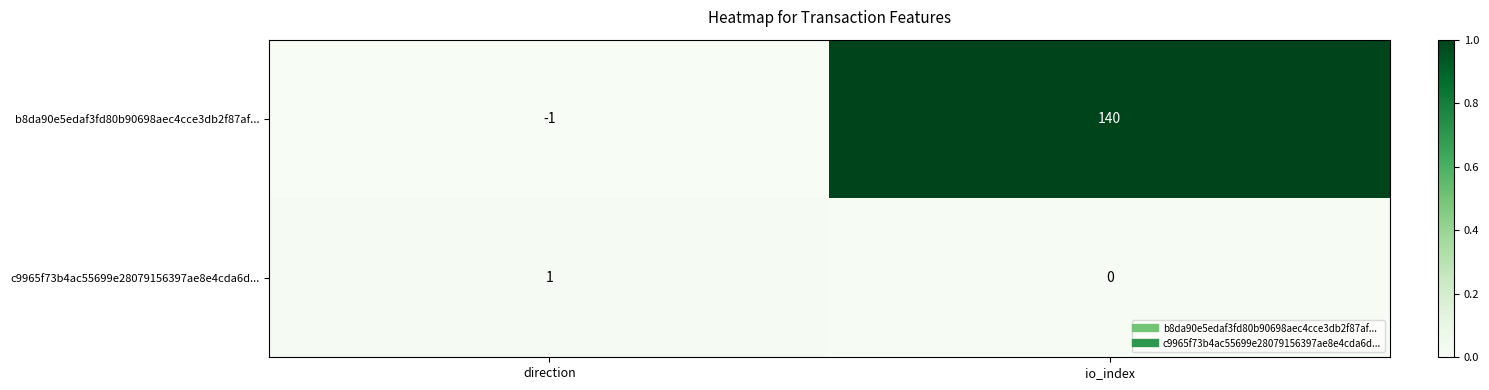

Where is b8da90e5edaf3fd80b90698aec4cce3db2f87af... nearest to the value 69?

direction